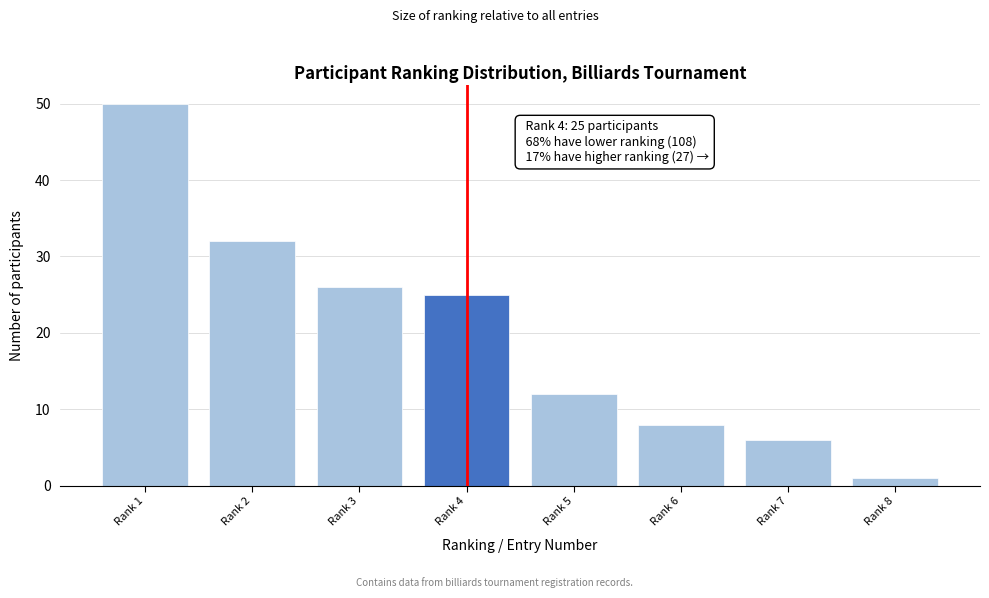

Reading left to right, what are all the values shown in this chart?

Rank 1=50	Rank 2=32	Rank 3=26	Rank 4=25	Rank 5=12	Rank 6=8	Rank 7=6	Rank 8=1